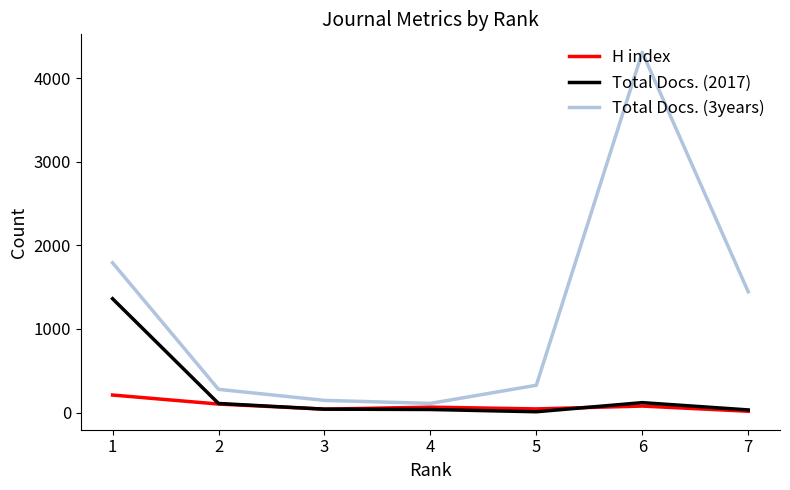

Rank the series by their maximum value, from lowest to highest.

H index, Total Docs. (2017), Total Docs. (3years)